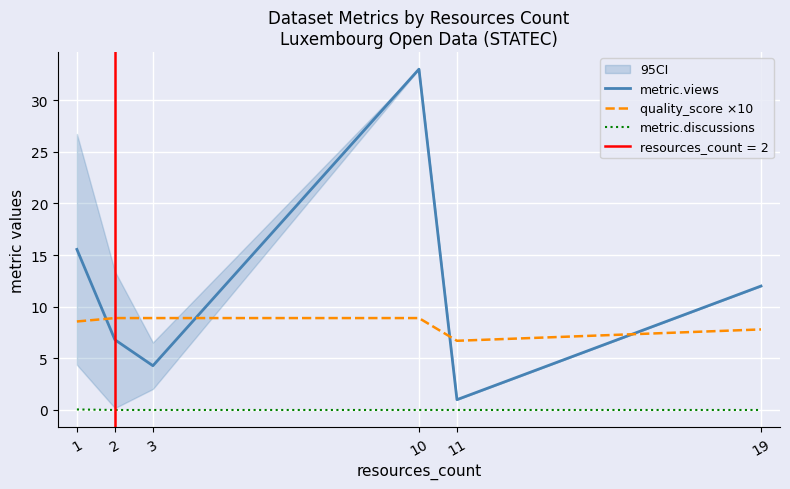

Which category has the highest value across all series?

10